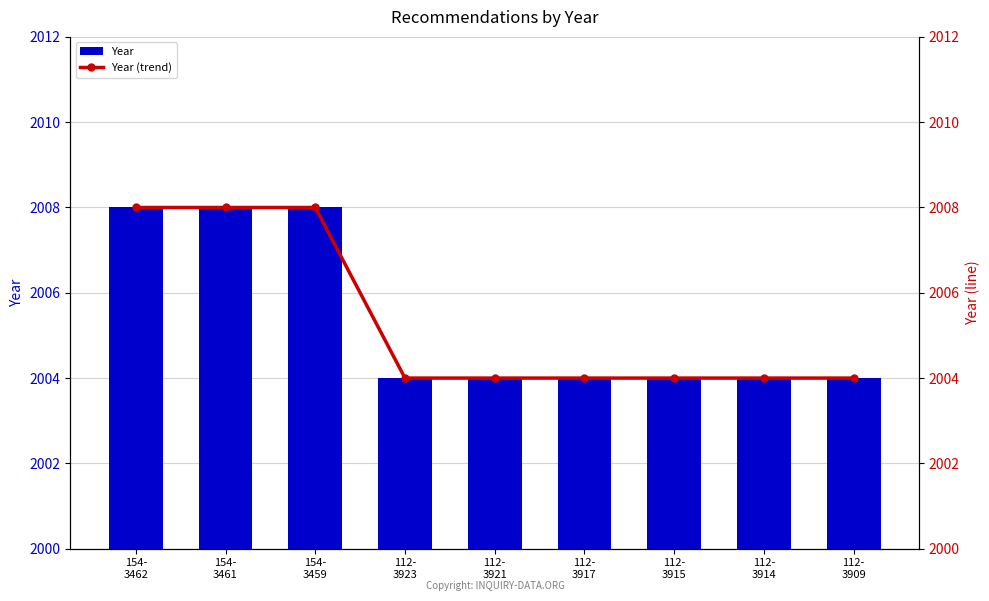

Reading left to right, list all the values displayed in this chart.

Year: 154-
3462=2008	154-
3461=2008	154-
3459=2008	112-
3923=2004	112-
3921=2004	112-
3917=2004	112-
3915=2004	112-
3914=2004	112-
3909=2004
Year (trend): 154-
3462=2008	154-
3461=2008	154-
3459=2008	112-
3923=2004	112-
3921=2004	112-
3917=2004	112-
3915=2004	112-
3914=2004	112-
3909=2004